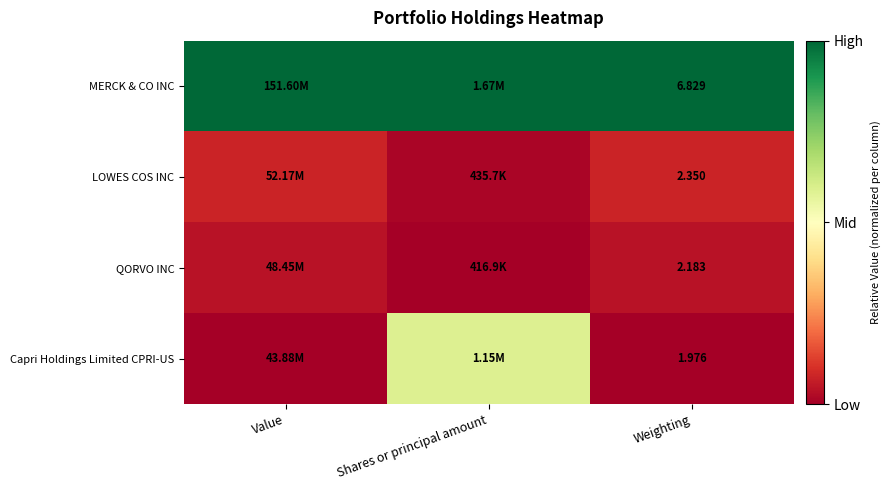

Rank the series at Weighting from lowest to highest value.

Capri Holdings Limited CPRI-US, QORVO INC, LOWES COS INC, MERCK & CO INC